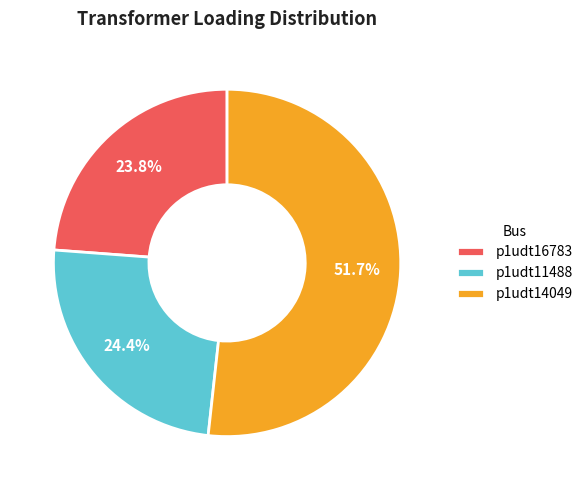

To the nearest percent, what is the combined percentage of p1udt11488 and p1udt16783?

48%